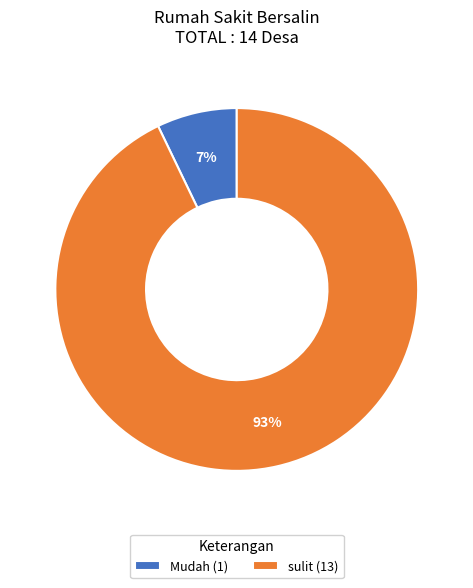

Do sulit (13) and Mudah (1) together represent more than half of the pie?

Yes